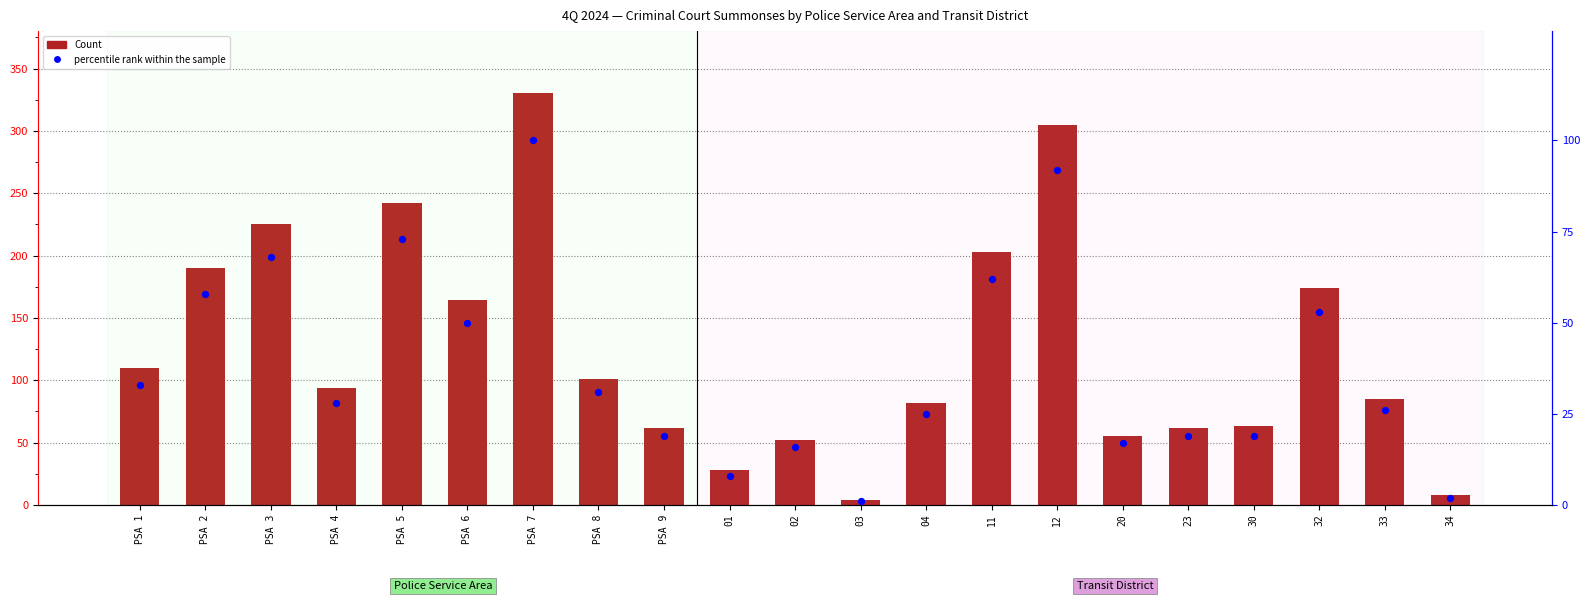

At how many categories does at least one series exceed 133?

8